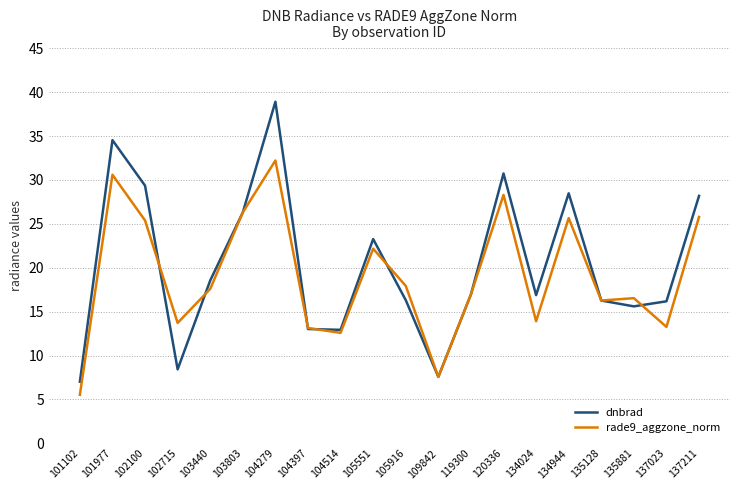

What value does the dnbrad series have at 103440?

18.6